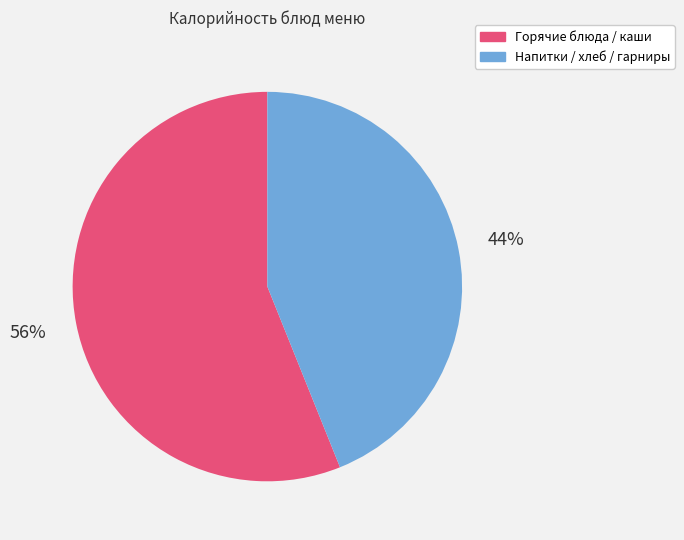

To the nearest percent, what is the average slice percentage?

50%